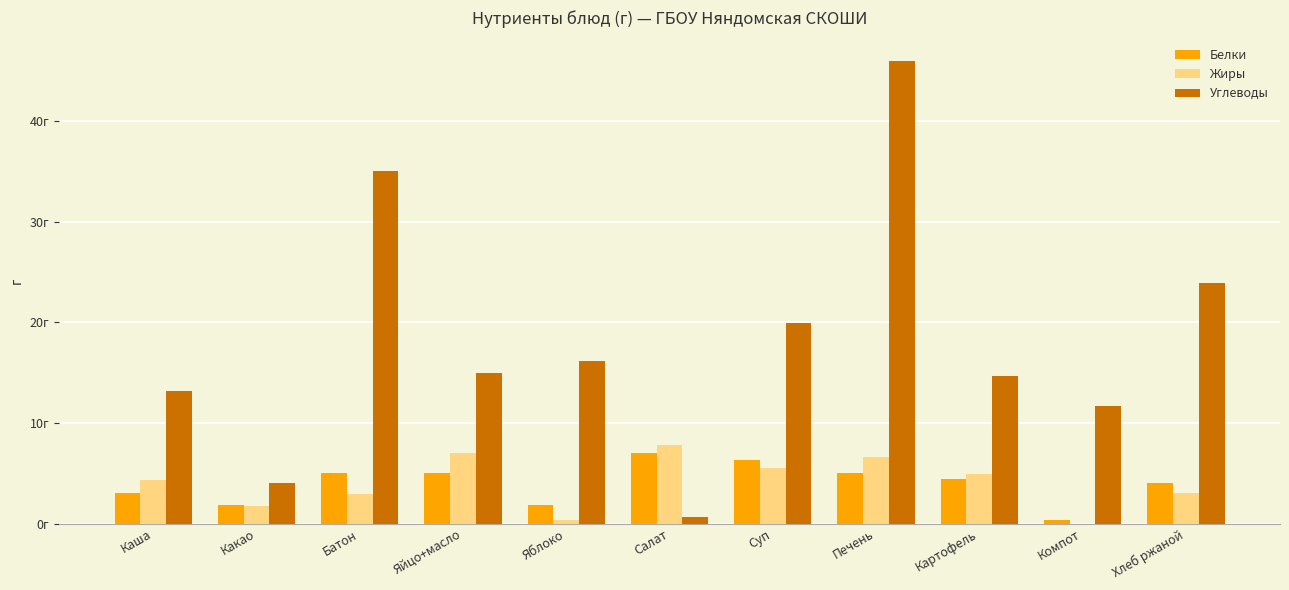

The value of Углеводы at Печень is 22.3. True or false?

False